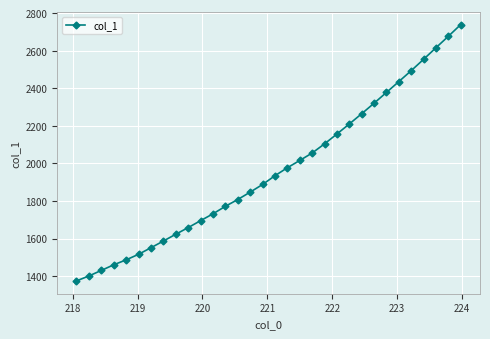

What is the difference between the maximum and minimum values?

1364.4